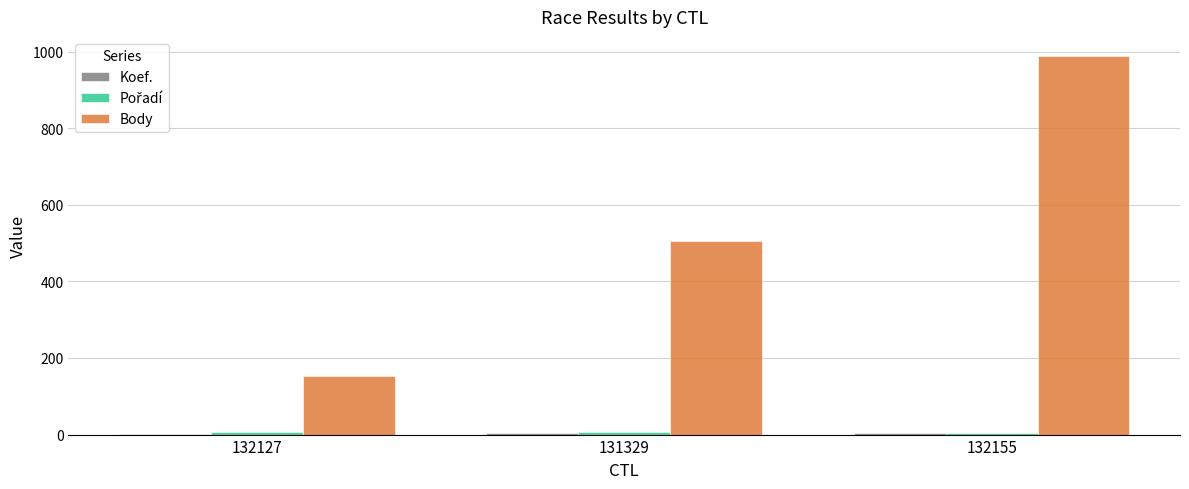

What is the average value of the Body series?

549